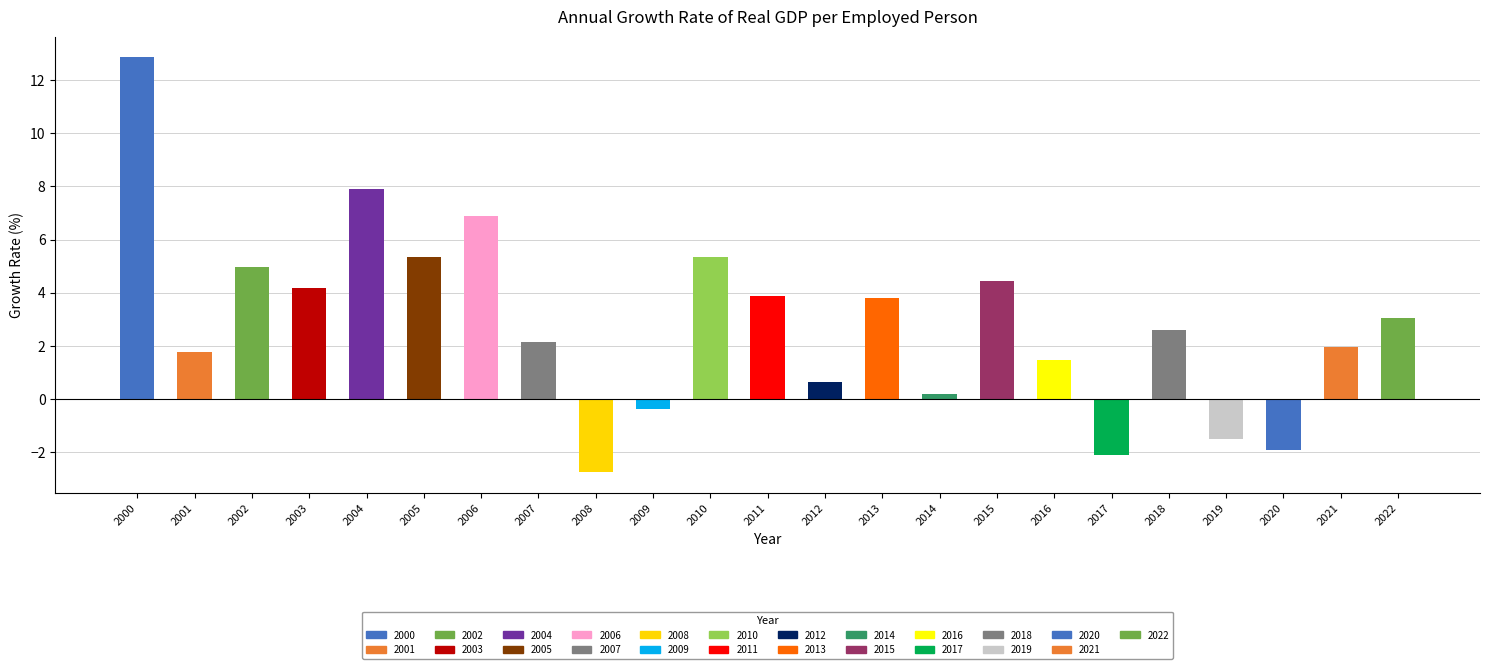

What value does the data have at 2019?

-1.5